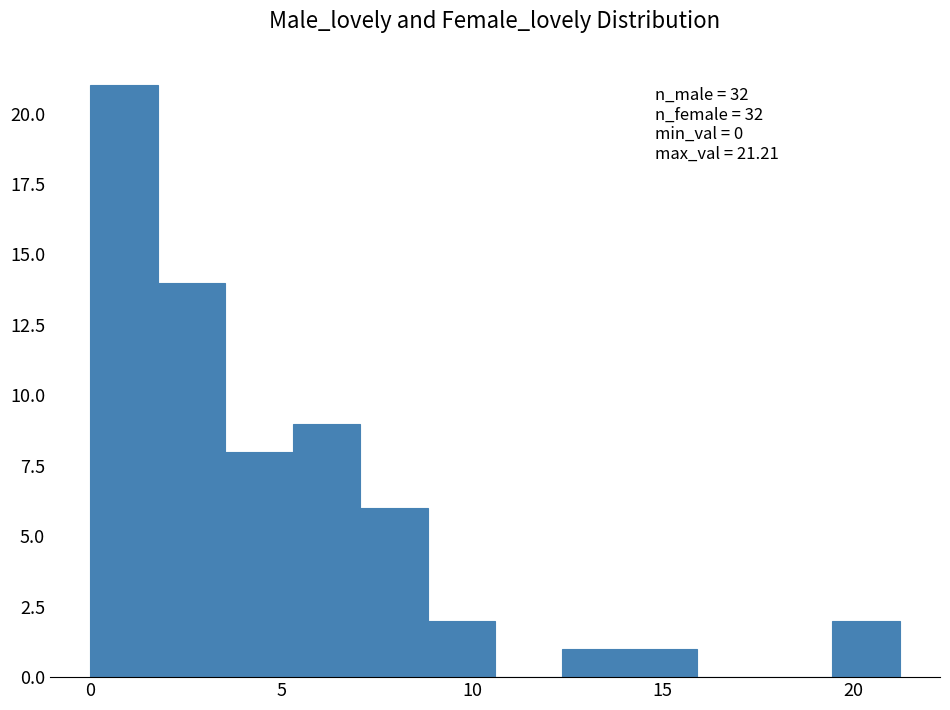

Around what value on the x-axis is the tallest bar? Give the approximate position of its centre, as read against the axis.

1.0